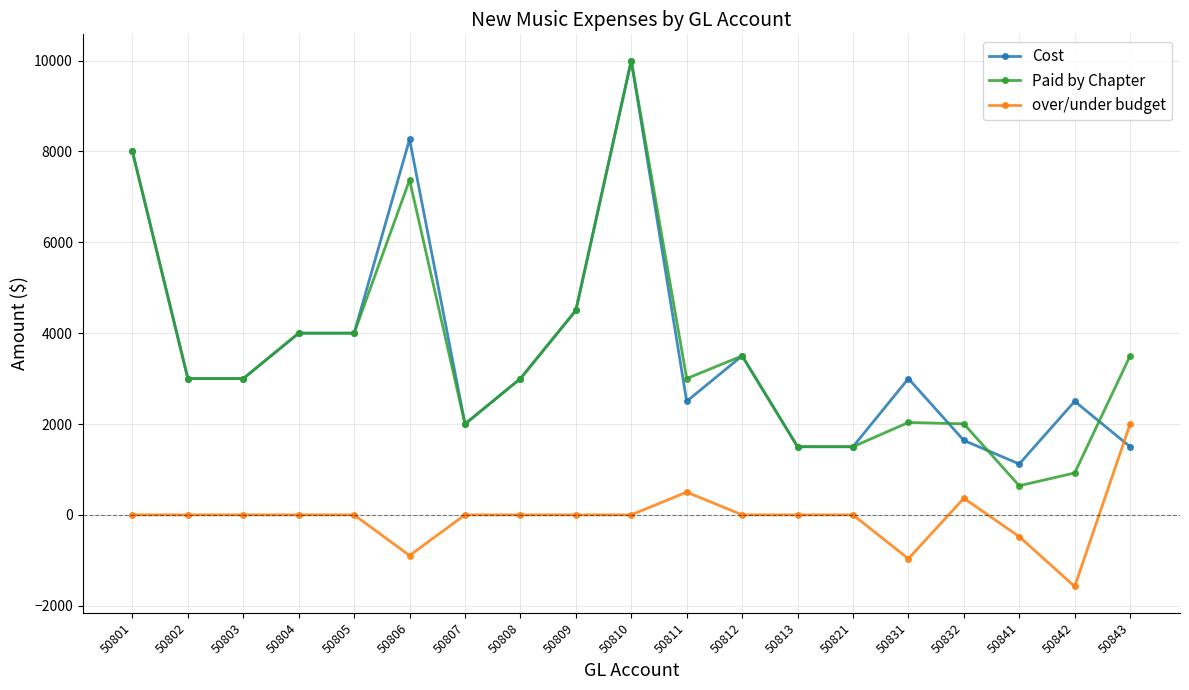

At which category does the chart reach its minimum across all series?

50842